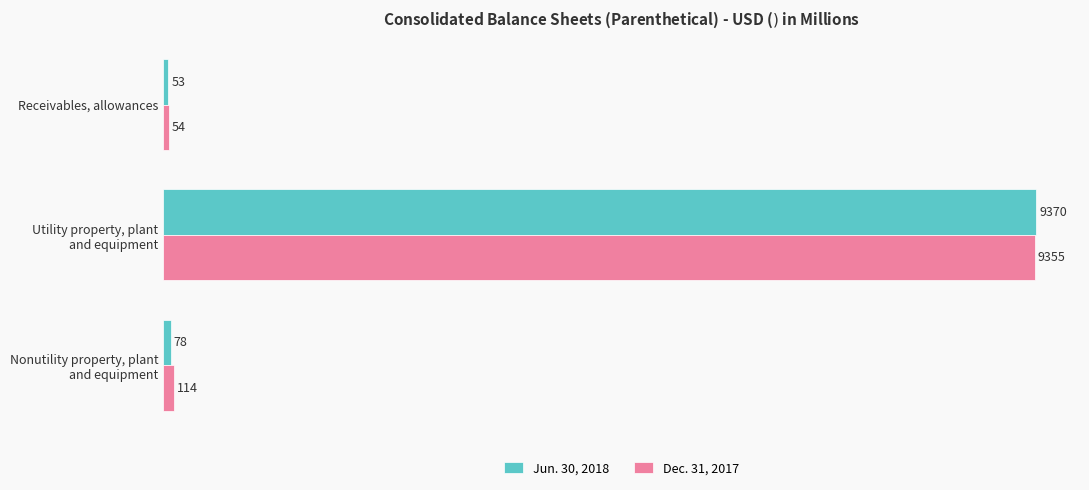

What is the average value of the Dec. 31, 2017 series?

3174